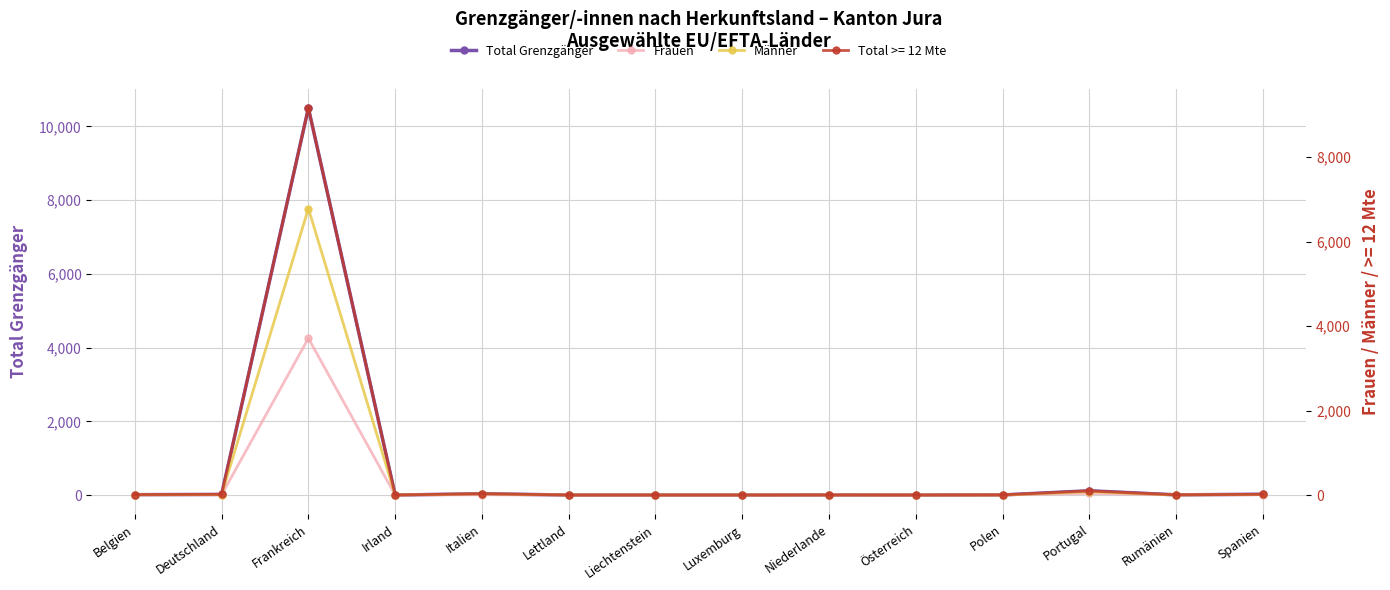

How many lines are shown in the chart?

3